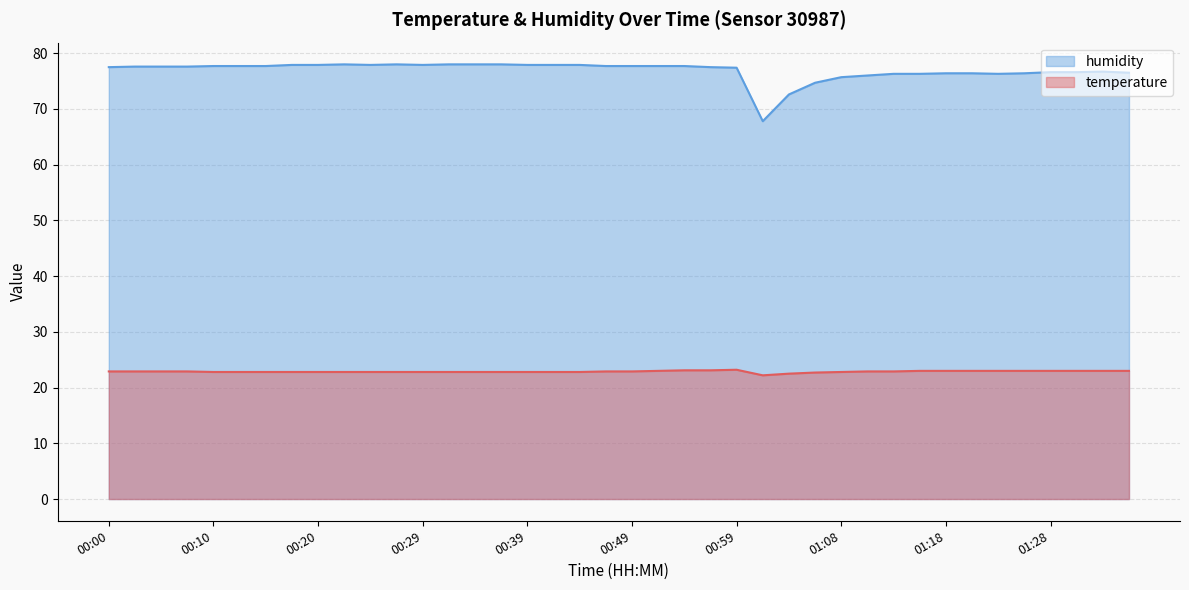

Reading left to right, what are all the values shown in this chart?

temperature: 00:00=22.9	00:03=22.9	00:05=22.9	00:08=22.9	00:10=22.8	00:12=22.8	00:15=22.8	00:17=22.8	00:20=22.8	00:22=22.8	00:24=22.8	00:27=22.8	00:29=22.8	00:32=22.8	00:34=22.8	00:37=22.8	00:39=22.8	00:41=22.8	00:44=22.8	00:47=22.9	00:49=22.9	00:51=23.0	00:54=23.1	00:56=23.1	00:59=23.2	01:01=22.2	01:04=22.5	01:06=22.7	01:08=22.8	01:11=22.9	01:13=22.9	01:16=23.0	01:18=23.0	01:21=23.0	01:23=23.0	01:26=23.0	01:28=23.0	01:30=23.0	01:33=23.0	01:35=23.0
humidity: 00:00=77.5	00:03=77.6	00:05=77.6	00:08=77.6	00:10=77.7	00:12=77.7	00:15=77.7	00:17=77.9	00:20=77.9	00:22=78.0	00:24=77.9	00:27=78.0	00:29=77.9	00:32=78.0	00:34=78.0	00:37=78.0	00:39=77.9	00:41=77.9	00:44=77.9	00:47=77.7	00:49=77.7	00:51=77.7	00:54=77.7	00:56=77.5	00:59=77.4	01:01=67.8	01:04=72.6	01:06=74.7	01:08=75.7	01:11=76.0	01:13=76.3	01:16=76.3	01:18=76.4	01:21=76.4	01:23=76.3	01:26=76.4	01:28=76.6	01:30=76.6	01:33=76.7	01:35=76.5